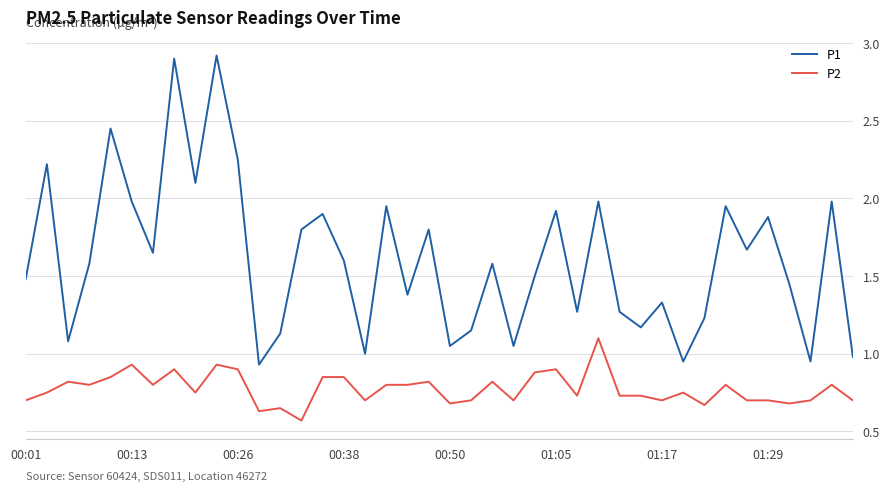

True or false: P2 and P1 intersect in this chart.

False